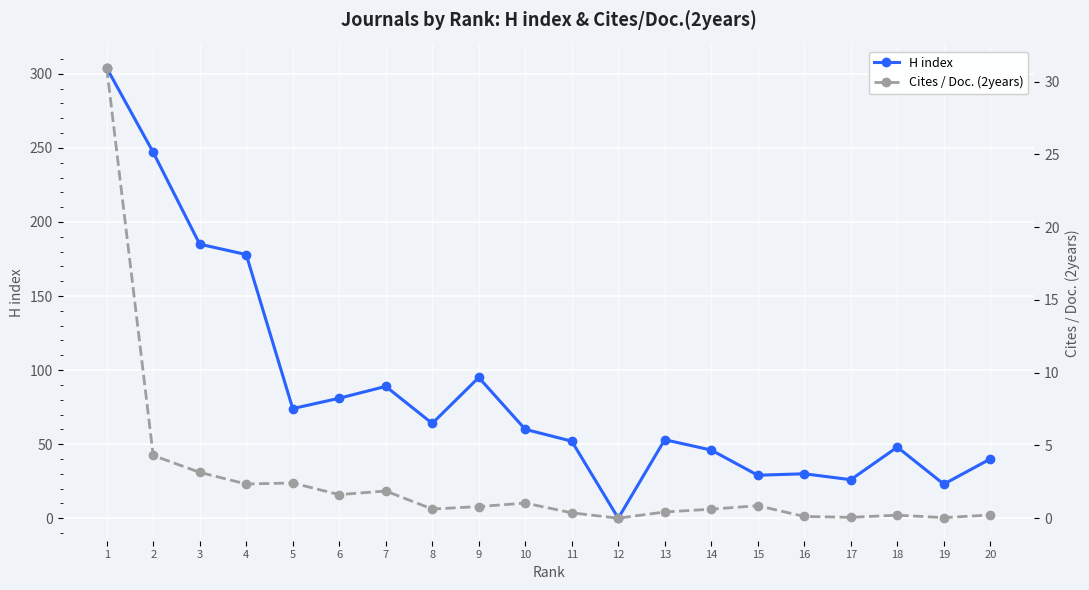

True or false: H index and Cites / Doc. (2years) intersect in this chart.

False